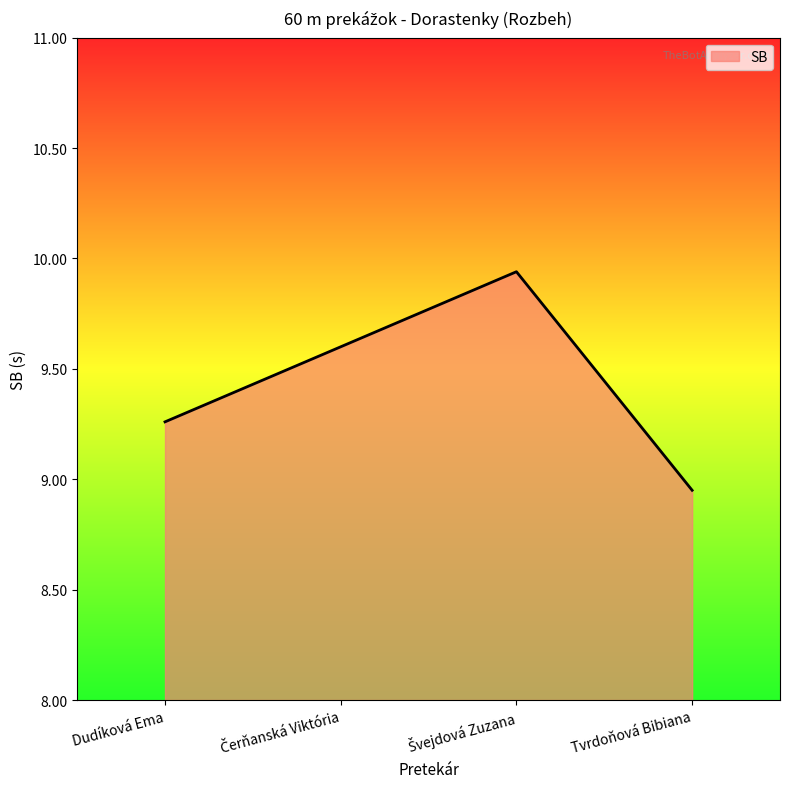

Which category has the lowest value across all series?

Tvrdoňová Bibiana